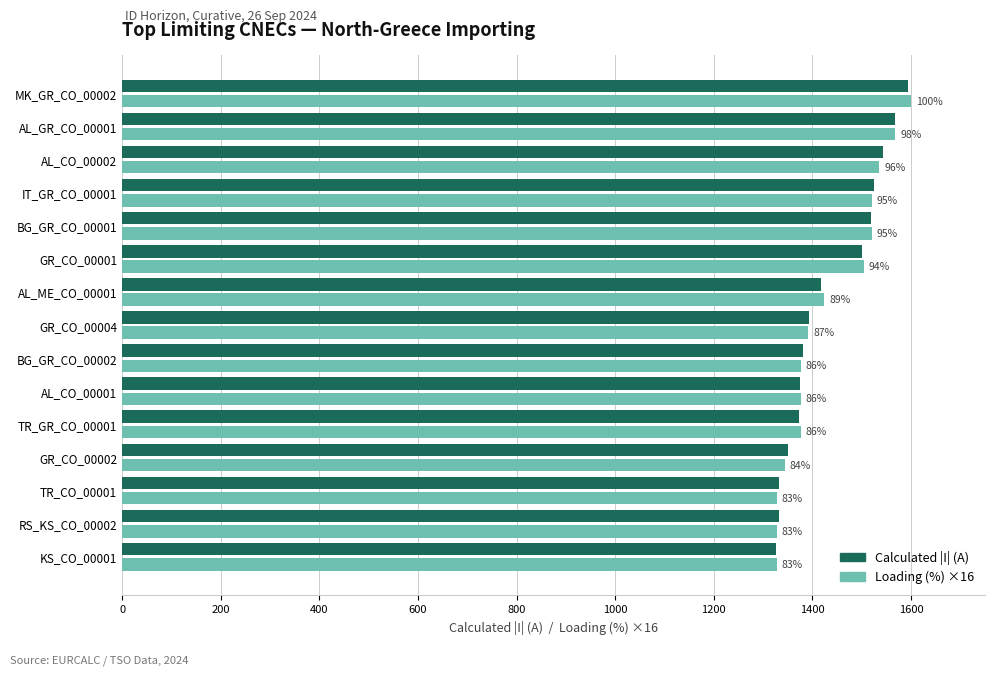

What are all the series names shown in the legend?

Calculated |I| (A), Loading (%) ×16